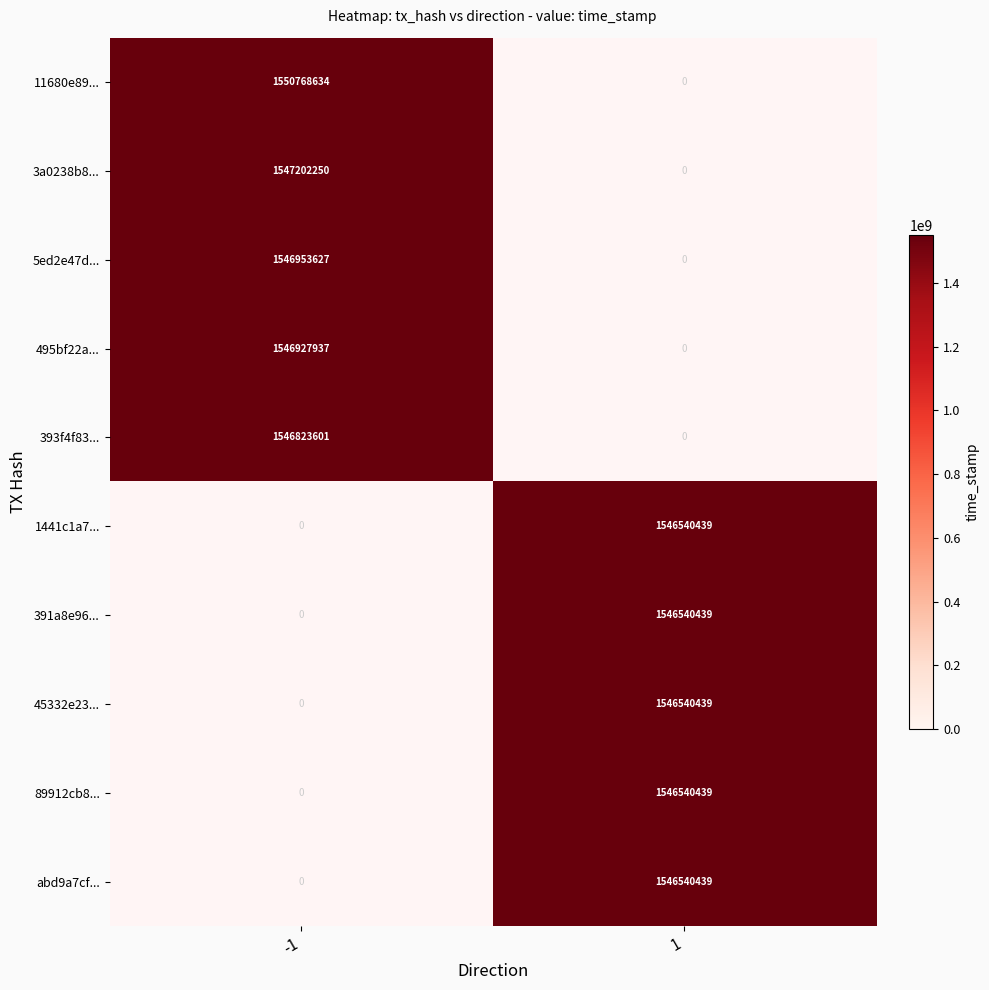

Is the value of 5ed2e47d... at -1 greater than the value of 89912cb8... at 1?

Yes